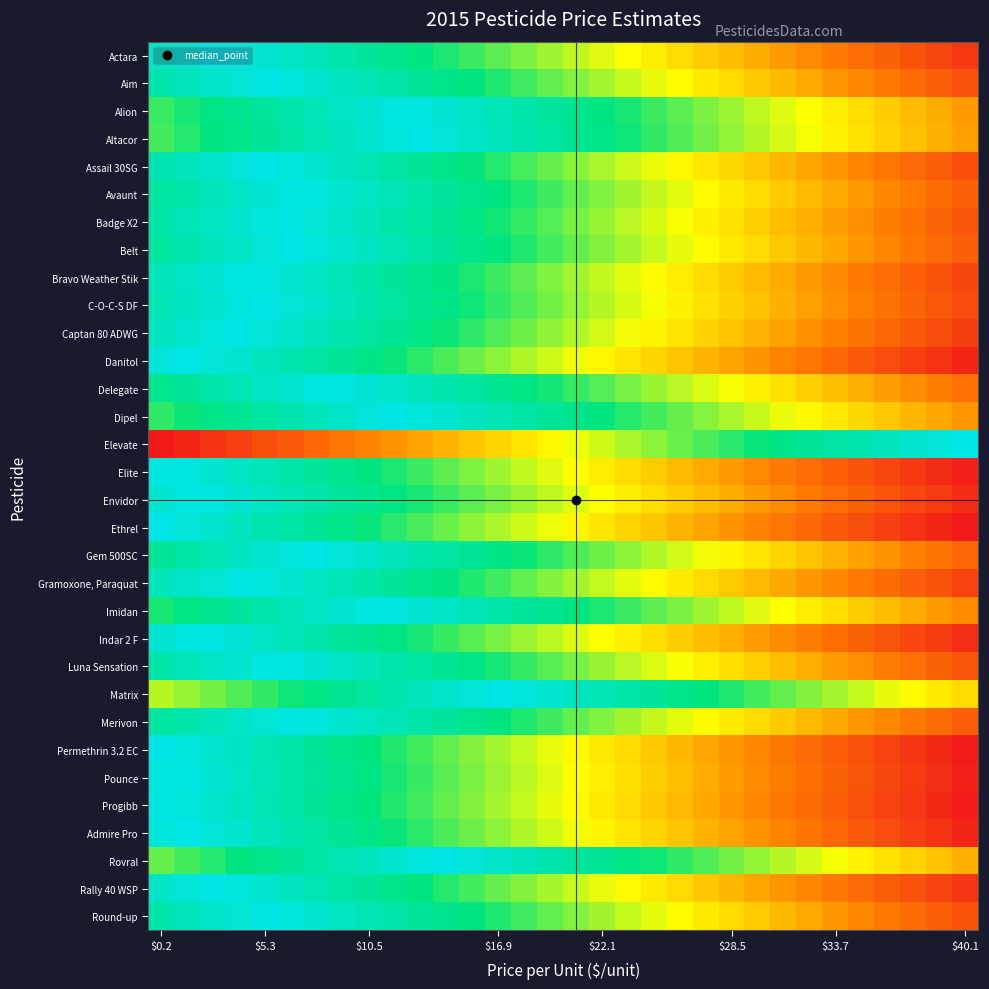

Count the number of data series in this chart.

32